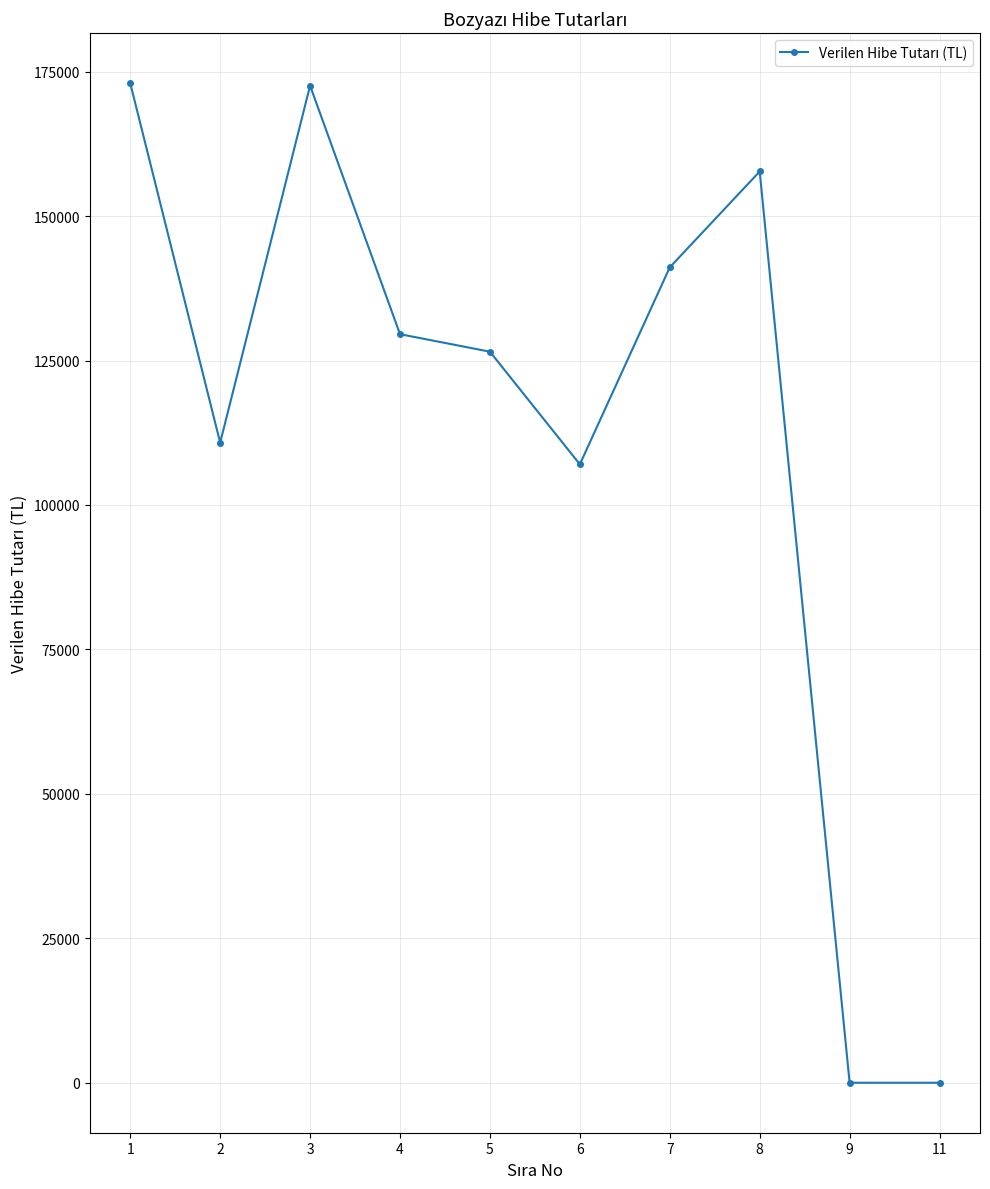

What is the difference between the maximum and minimum values?

172990.1